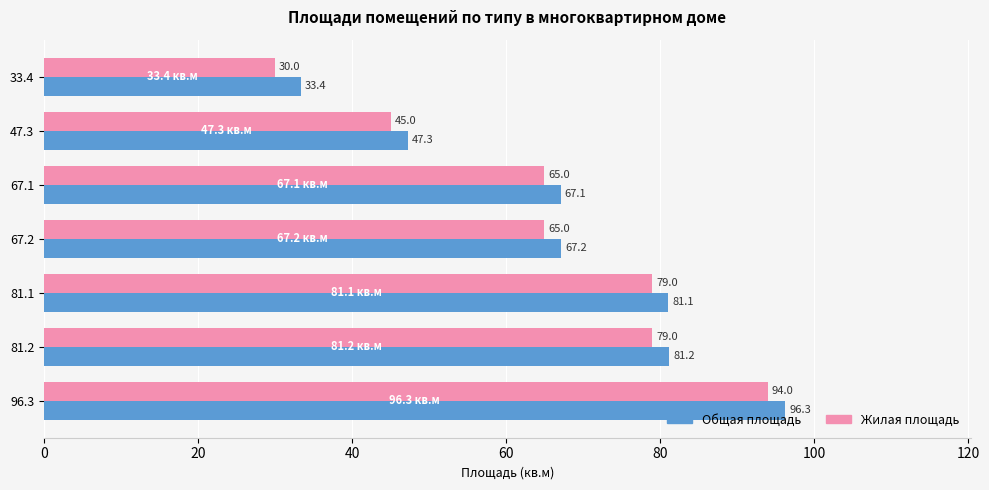

What is the spread (max minus min) of values at 81.2?

2.2